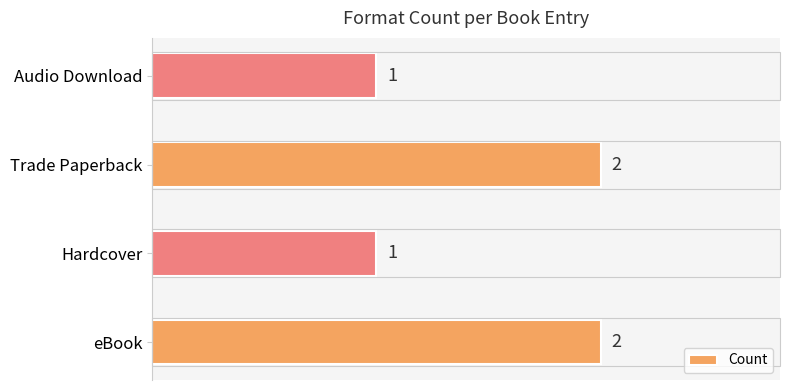

Count the number of categories in the chart.

4